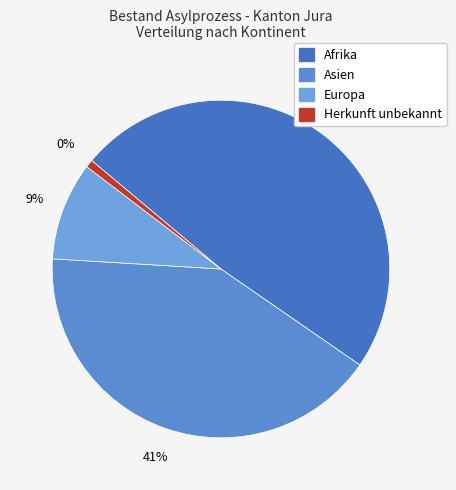

To the nearest percent, what is the combined percentage of Afrika and Europa?

58%